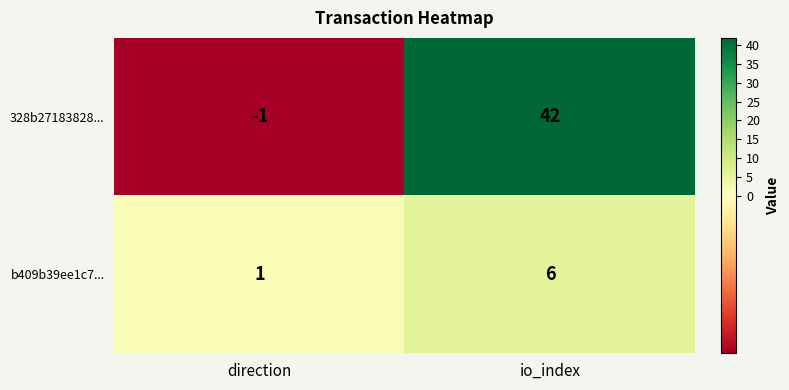

Reading left to right, transcribe all the data shown in this chart.

328b27183828...: -1	42
b409b39ee1c7...: 1	6